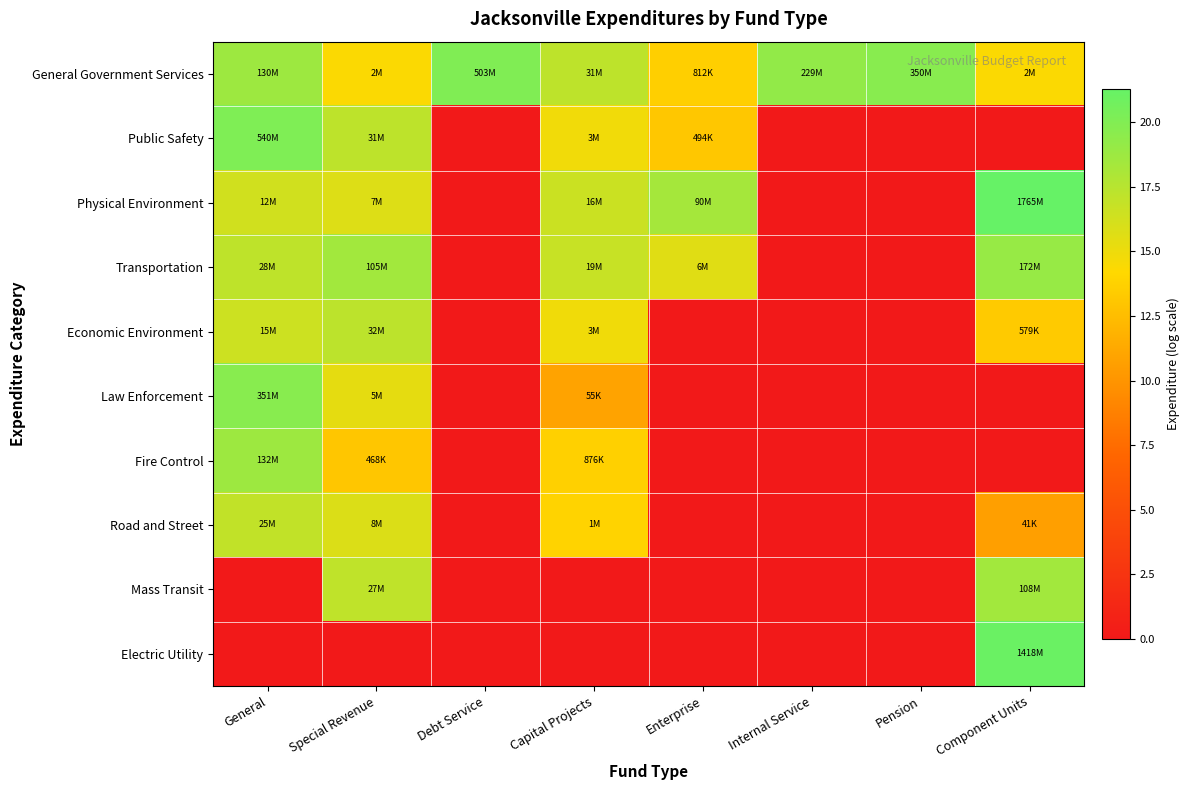

Reading left to right, extract all data points from this chart.

General Government Services: General=18.7	Special Revenue=14.4	Debt Service=20.0	Capital Projects=17.3	Enterprise=13.6	Internal Service=19.2	Pension=19.7	Component Units=14.4
Public Safety: General=20.1	Special Revenue=17.2	Debt Service=0.0	Capital Projects=14.8	Enterprise=13.1	Internal Service=0.0	Pension=0.0	Component Units=0.0
Physical Environment: General=16.3	Special Revenue=15.7	Debt Service=0.0	Capital Projects=16.6	Enterprise=18.3	Internal Service=0.0	Pension=0.0	Component Units=21.3
Transportation: General=17.2	Special Revenue=18.5	Debt Service=0.0	Capital Projects=16.8	Enterprise=15.6	Internal Service=0.0	Pension=0.0	Component Units=19.0
Economic Environment: General=16.5	Special Revenue=17.3	Debt Service=0.0	Capital Projects=14.9	Enterprise=0.0	Internal Service=0.0	Pension=0.0	Component Units=13.3
Law Enforcement: General=19.7	Special Revenue=15.4	Debt Service=0.0	Capital Projects=10.9	Enterprise=0.0	Internal Service=0.0	Pension=0.0	Component Units=0.0
Fire Control: General=18.7	Special Revenue=13.1	Debt Service=0.0	Capital Projects=13.7	Enterprise=0.0	Internal Service=0.0	Pension=0.0	Component Units=0.0
Road and Street: General=17.0	Special Revenue=15.8	Debt Service=0.0	Capital Projects=13.9	Enterprise=0.0	Internal Service=0.0	Pension=0.0	Component Units=10.6
Mass Transit: General=0.0	Special Revenue=17.1	Debt Service=0.0	Capital Projects=0.0	Enterprise=0.0	Internal Service=0.0	Pension=0.0	Component Units=18.5
Electric Utility: General=0.0	Special Revenue=0.0	Debt Service=0.0	Capital Projects=0.0	Enterprise=0.0	Internal Service=0.0	Pension=0.0	Component Units=21.1